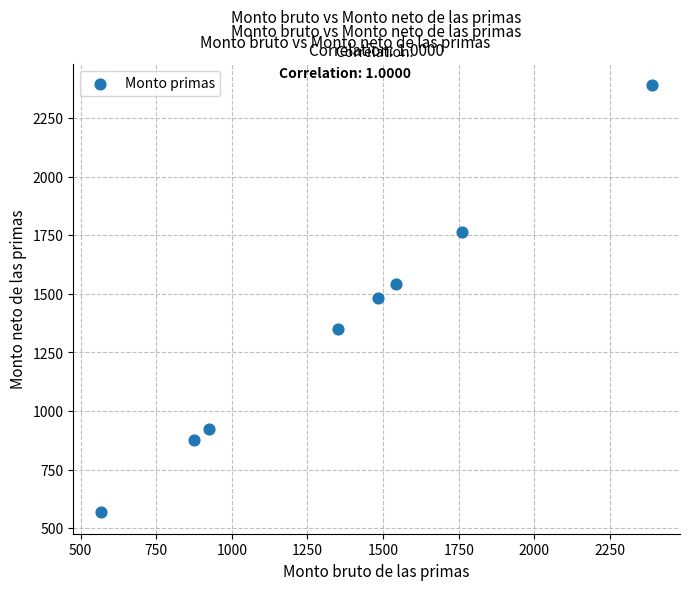

What is the average X value?

1361.9